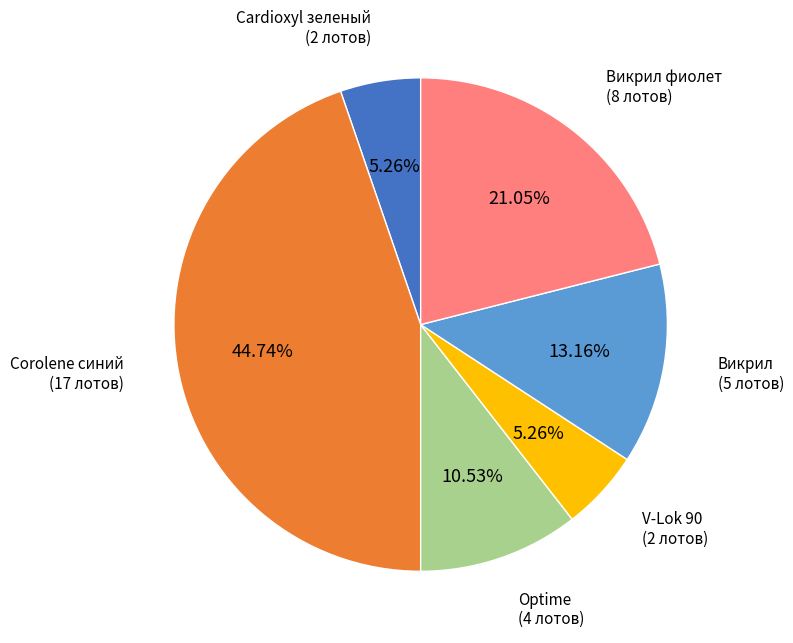

Is there a majority slice in this chart?

No